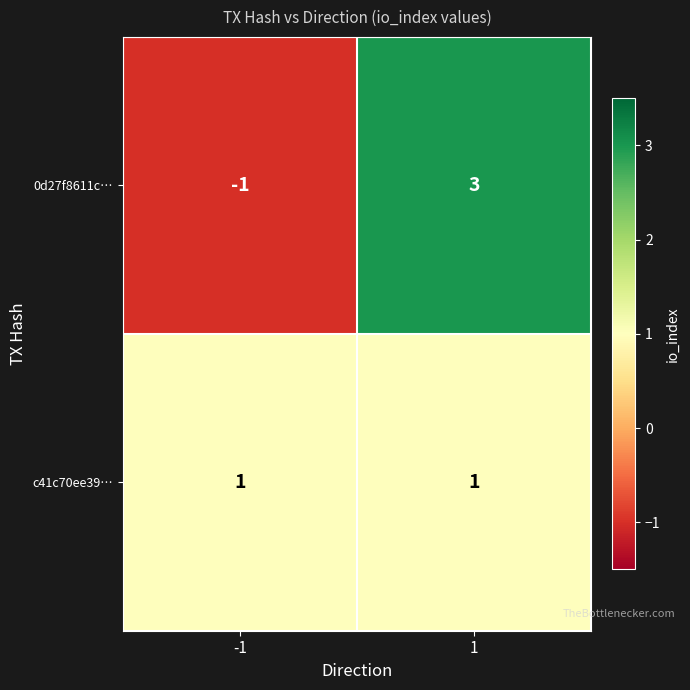

Which series changed the most between -1 and 1?

0d27f8611c…